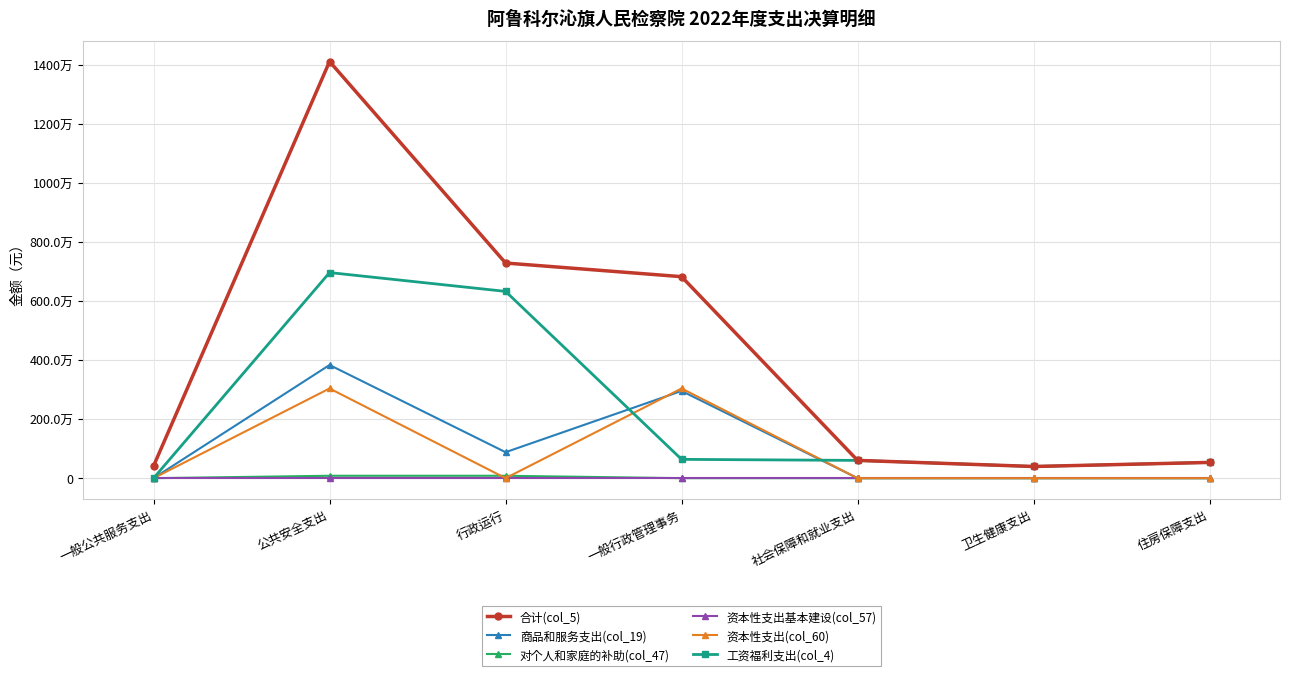

Between 公共安全支出 and 一般行政管理事务, which series saw the biggest shift?

合计(col_5)